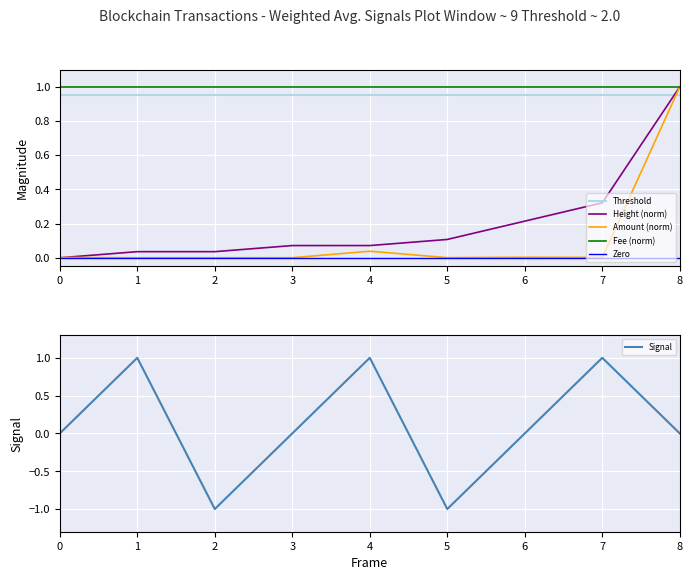

The Threshold series shows 0.7 at 5. True or false?

False